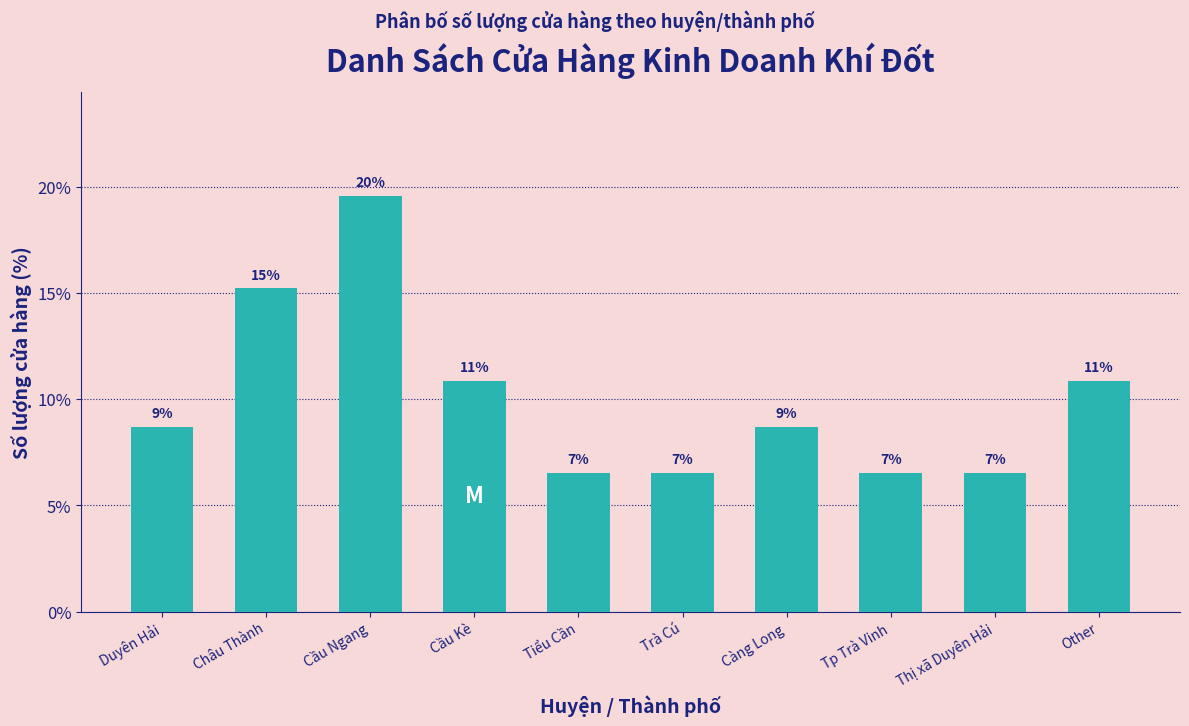

How many bars are there in total?

10